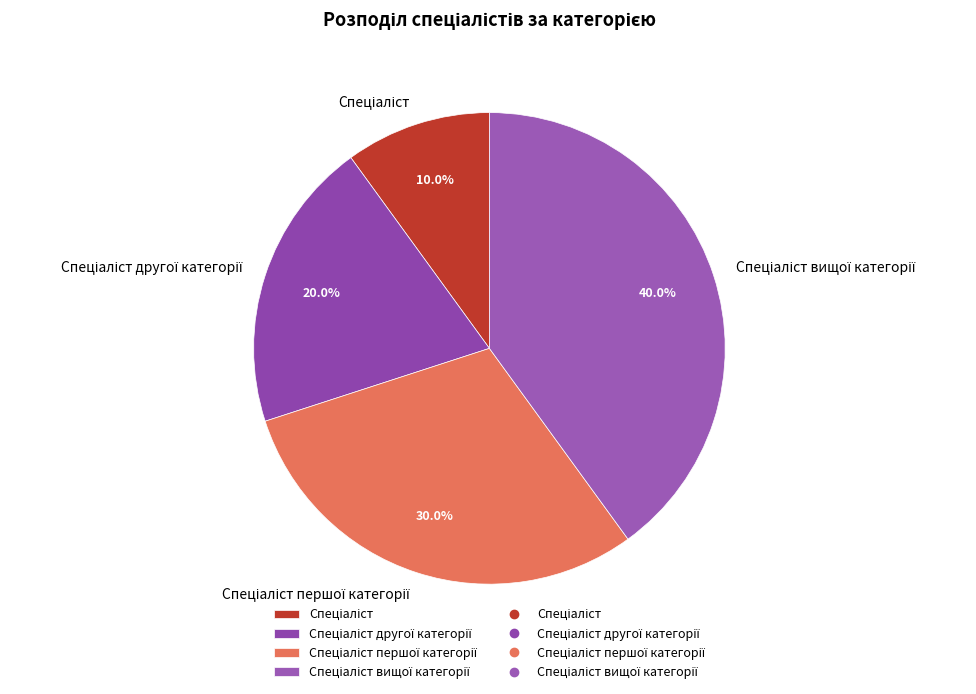

Is there a majority slice in this chart?

No